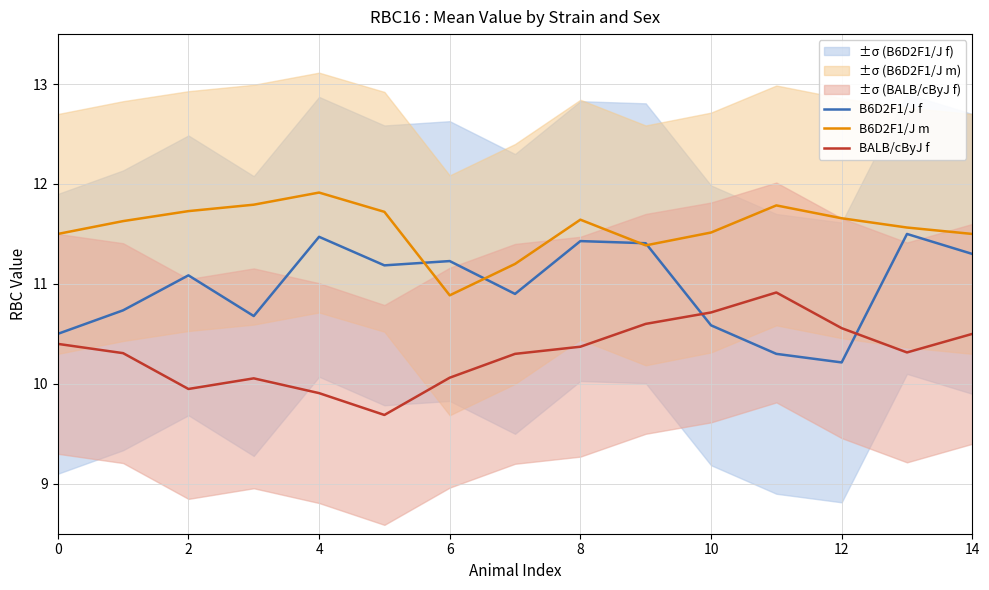

What is the value of the B6D2F1/J m point at the 10th from the left?

11.4